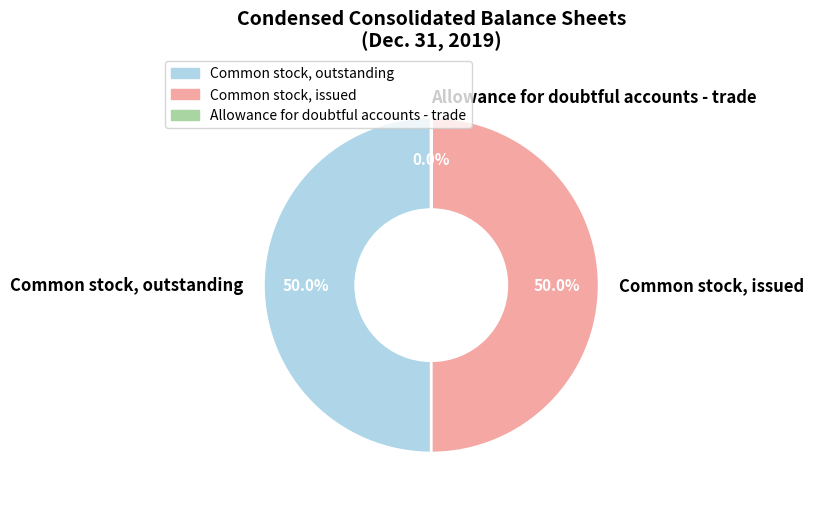

What is the ratio of the value at Common stock, issued to the value at Common stock, outstanding?

1.0